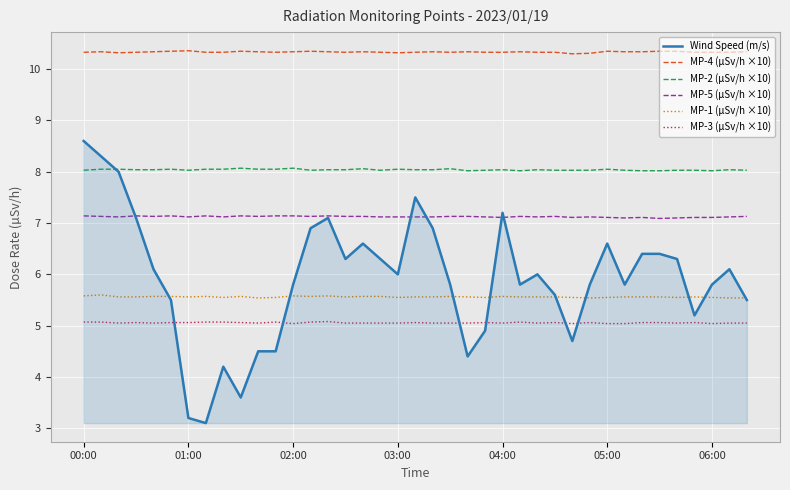

Which series has the largest range (max minus min)?

Wind Speed (m/s)